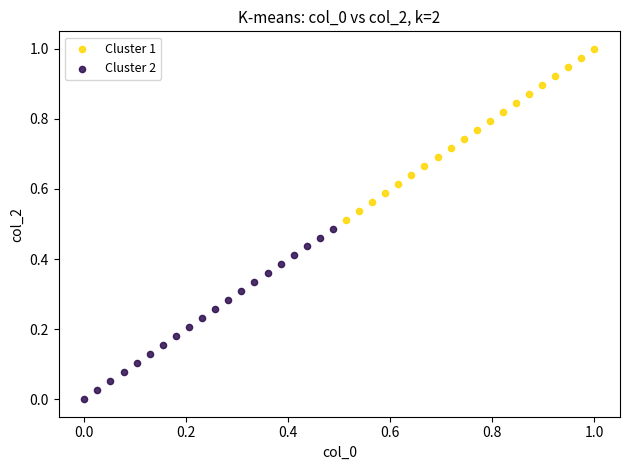

What are all the series names shown in the legend?

Cluster 1, Cluster 2